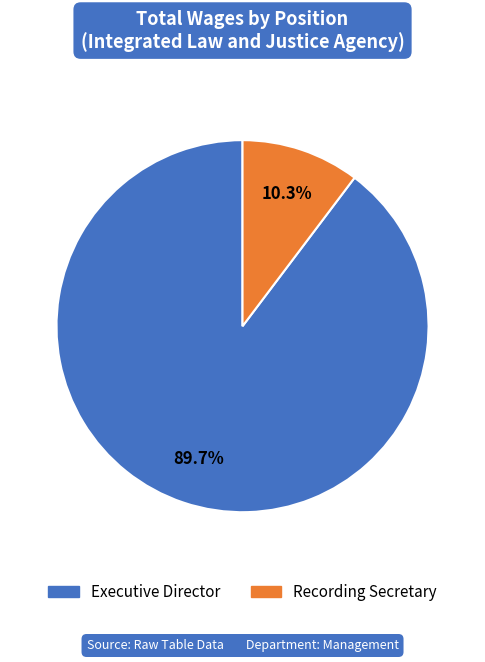

What is the ratio of the value at Recording Secretary to the value at Executive Director?

0.1